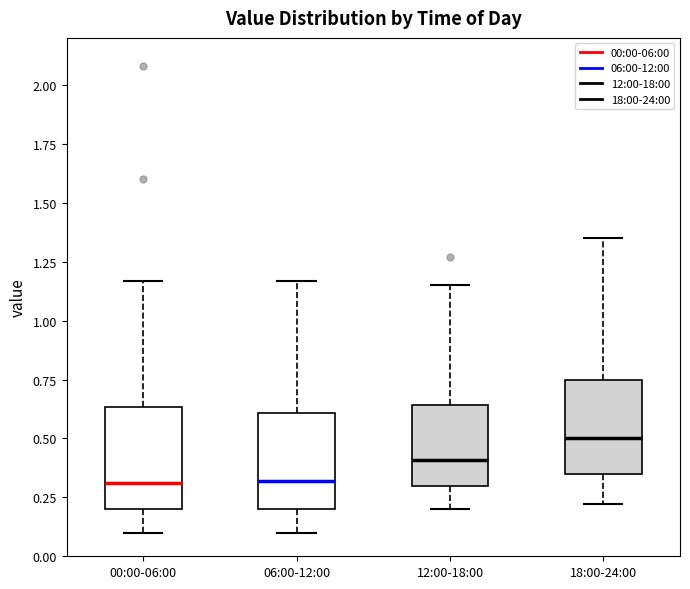

Where does the lower whisker of the box for 12:00-18:00 end on the y-axis? The values are not printed on the chart, so give them approximately, as read against the axis.

0.20